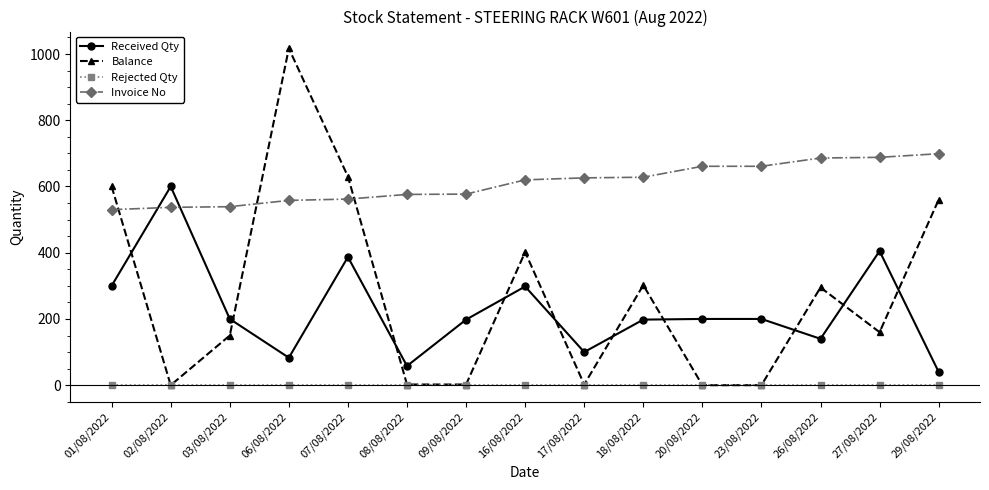

Where do Received Qty and Invoice No first cross each other?

01/08/2022 and 02/08/2022